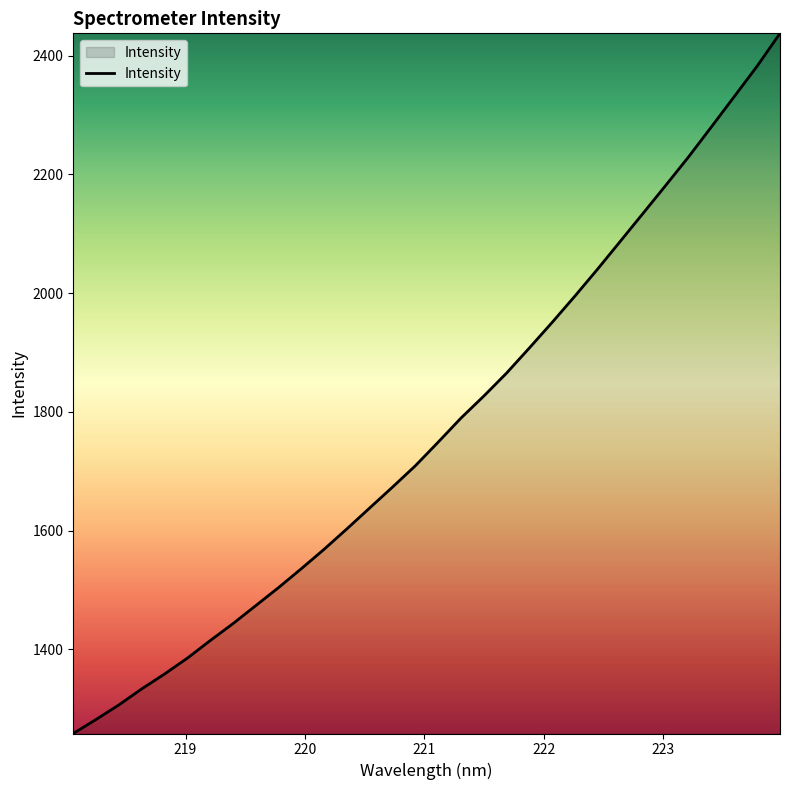

What is the difference between the maximum and minimum values?

1178.9